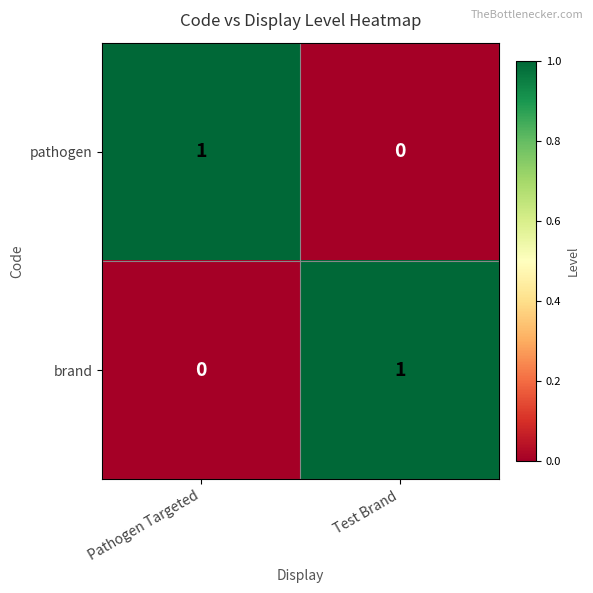

At how many categories does at least one series exceed 0?

2